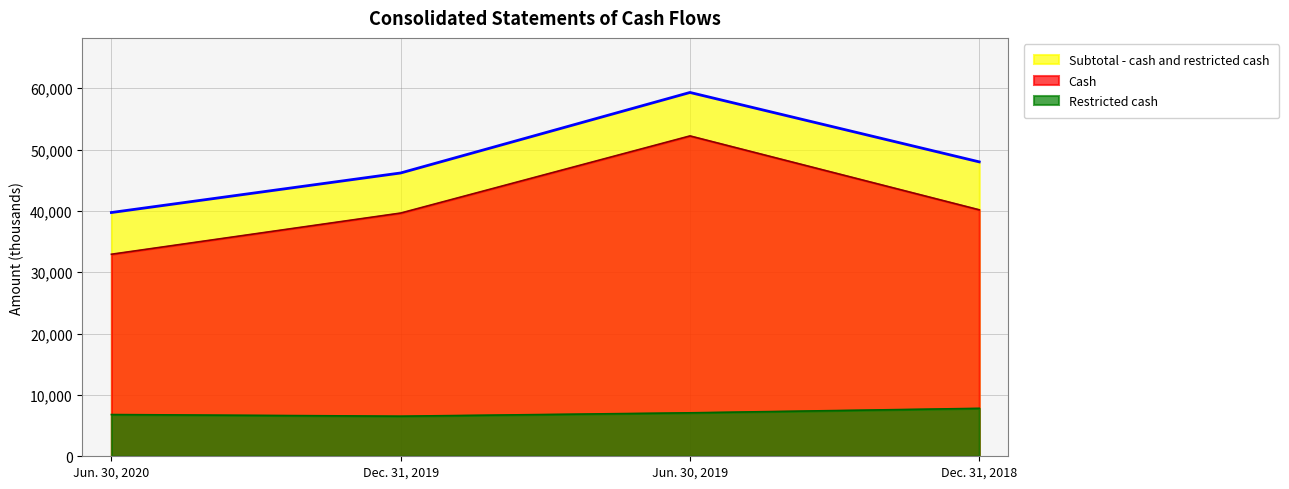

Read the Subtotal - cash and restricted cash value at Dec. 31, 2018.

47988